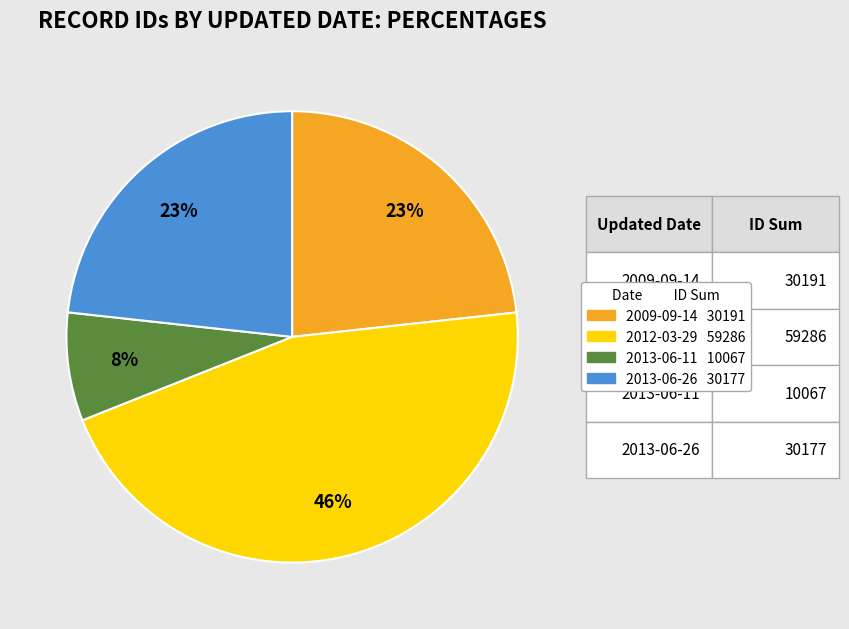

How many segments does this pie chart have?

4